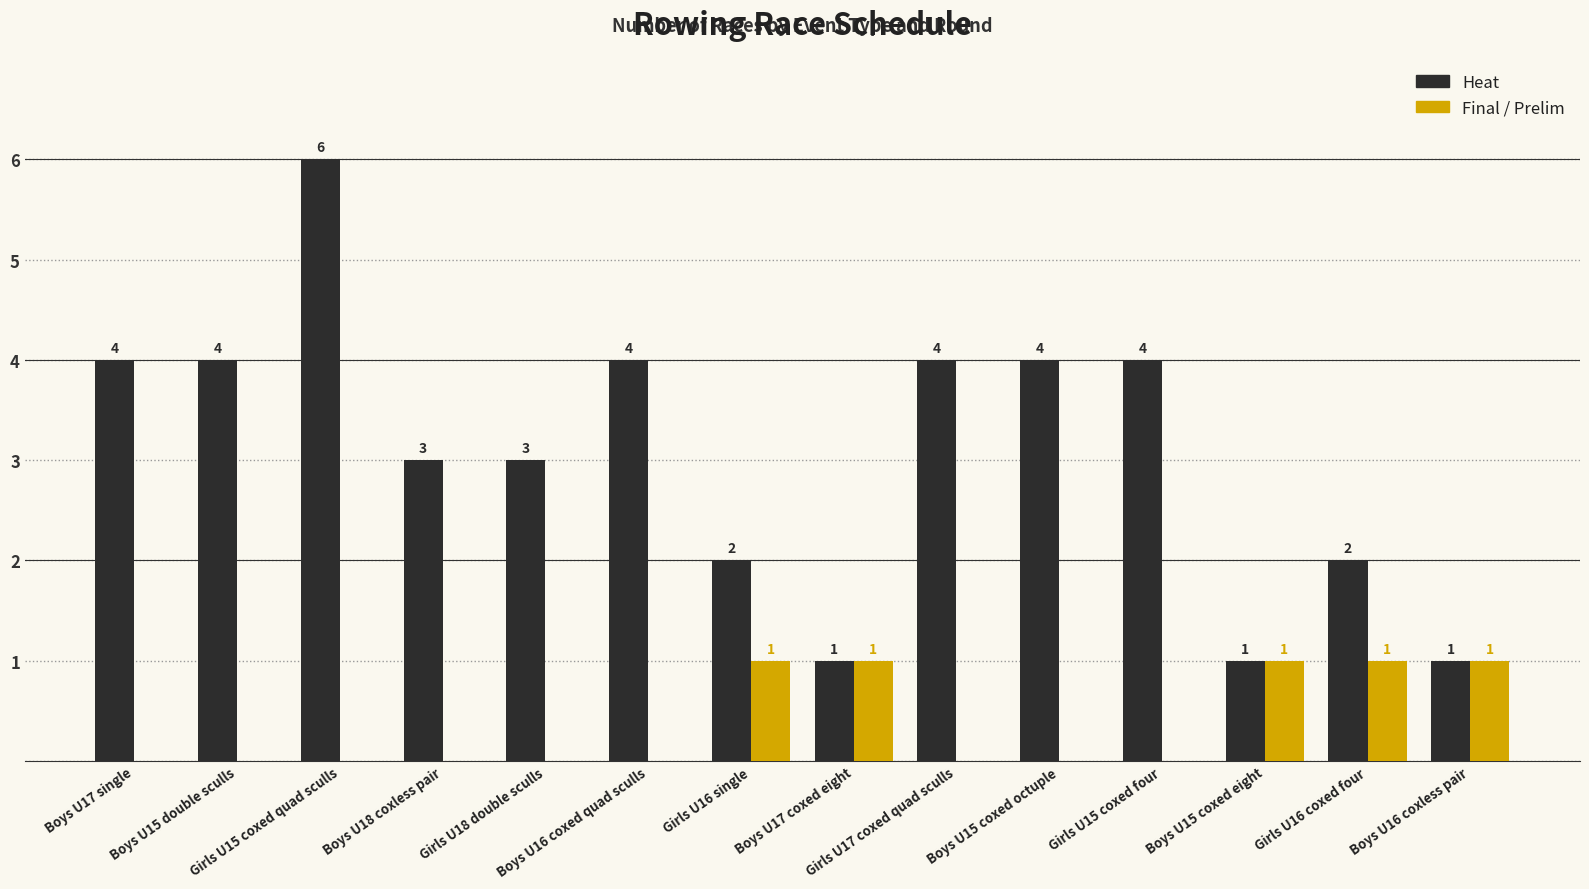

What is the greatest value displayed?

6